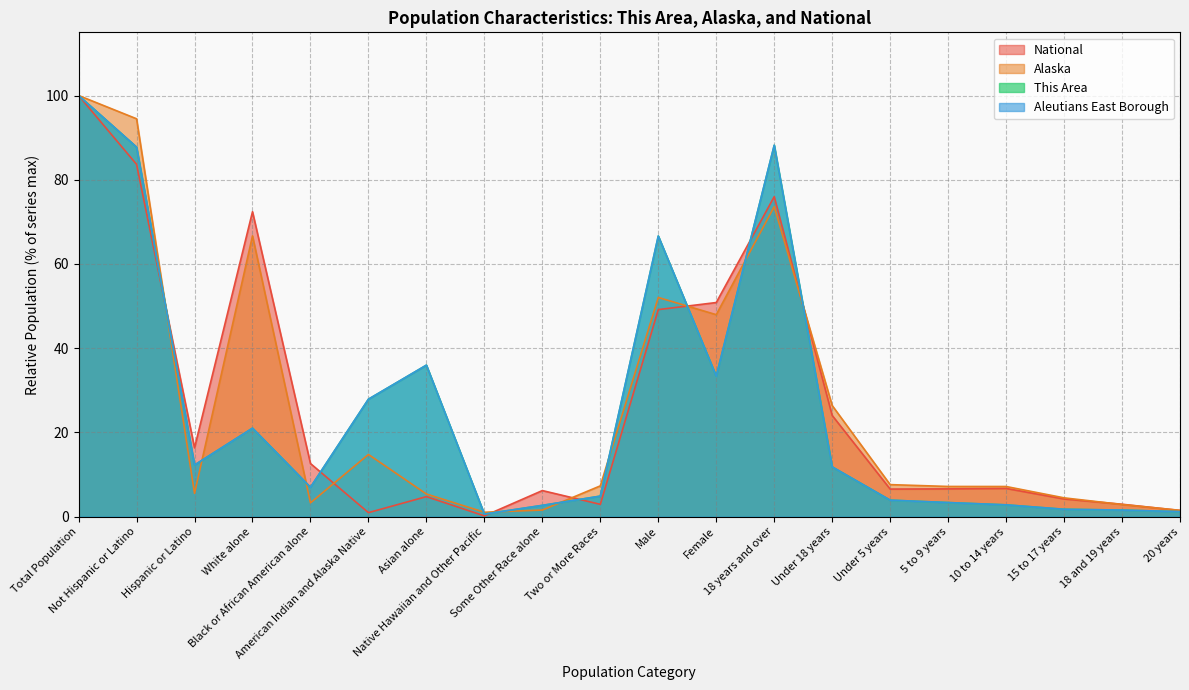

Is the value of This Area at 18 years and over greater than the value of Aleutians East Borough at 18 and 19 years?

Yes